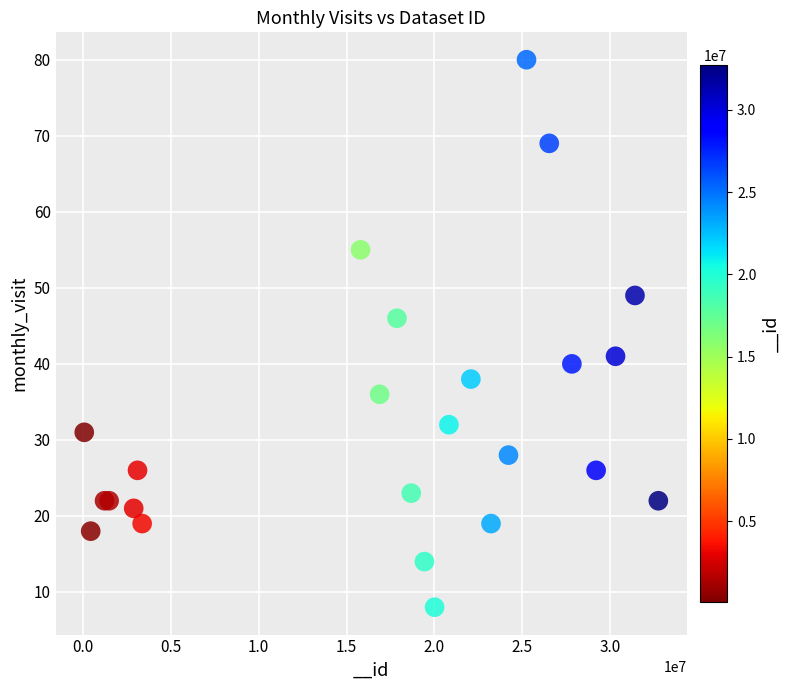

What Y value in the scatter plot is closest to 44?

46